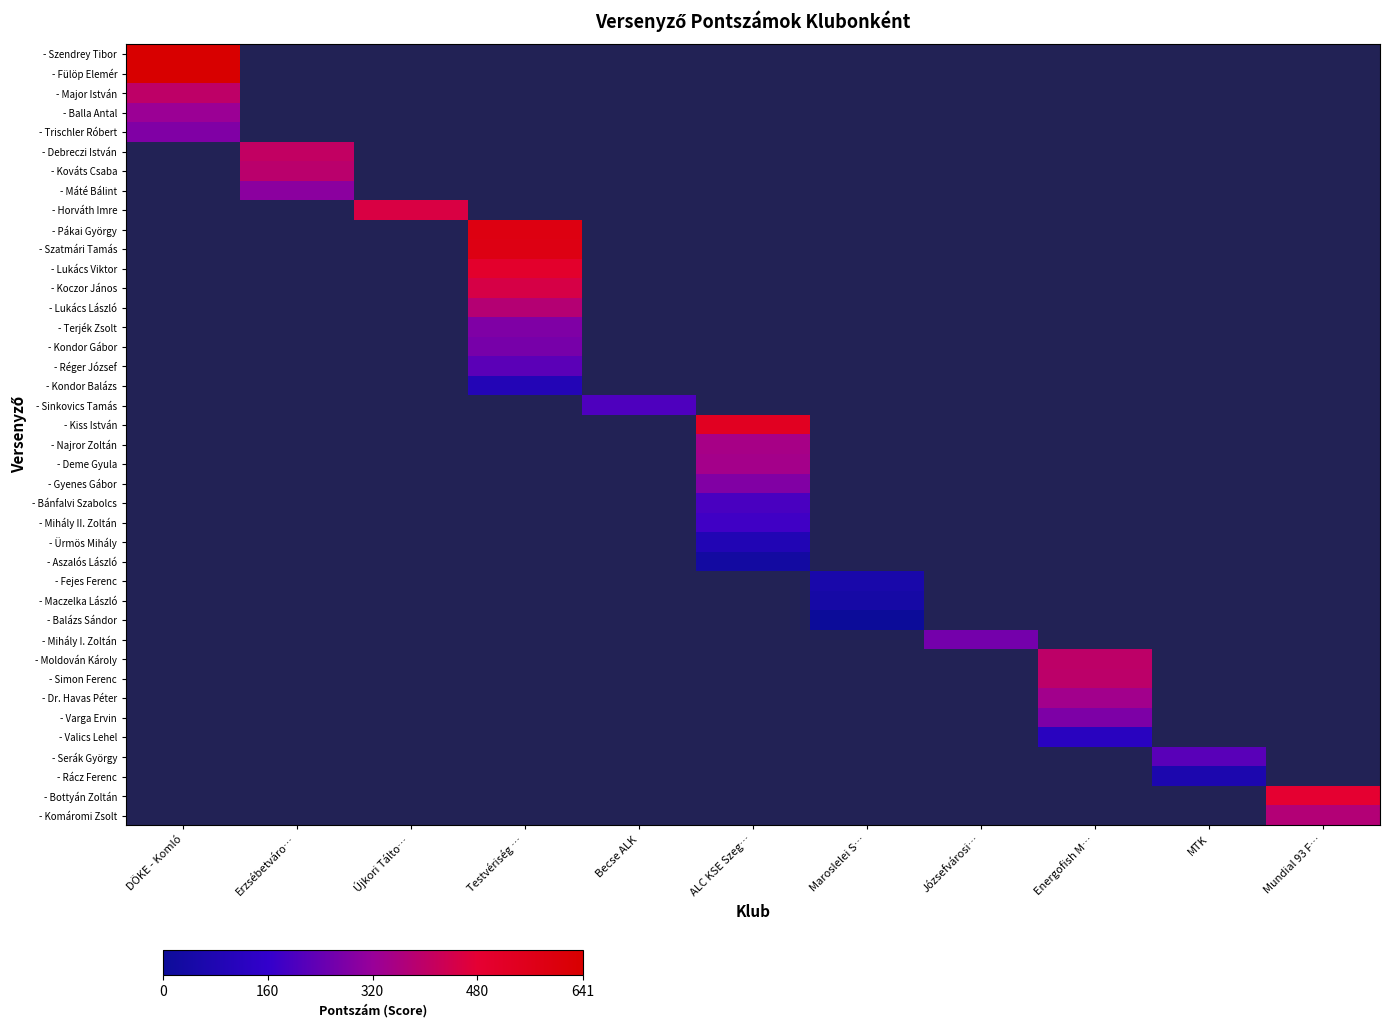

How many series are shown in this chart?

40